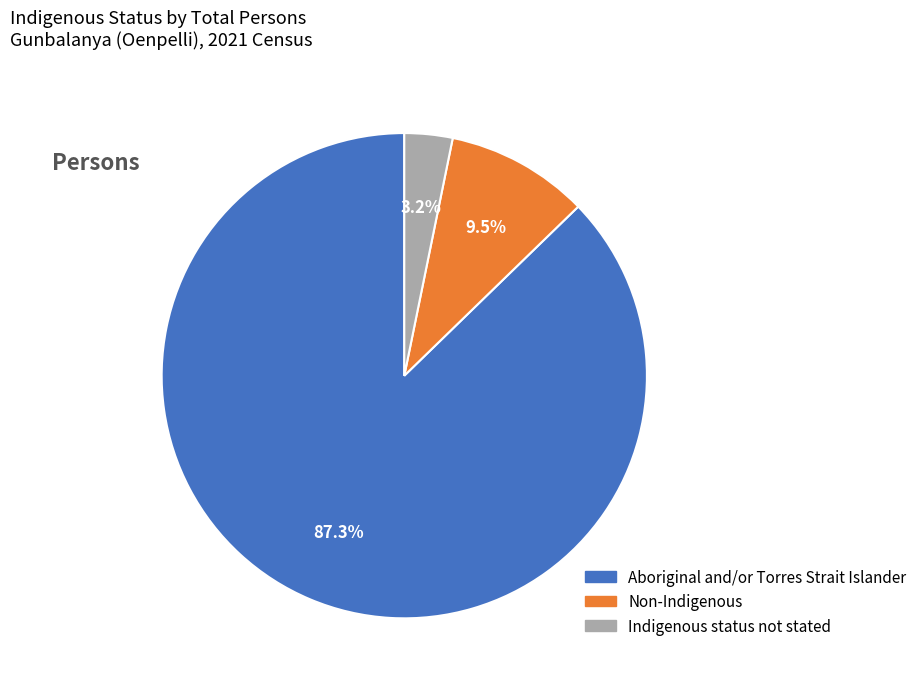

Which category has the biggest portion of the pie?

Aboriginal and/or Torres Strait Islander